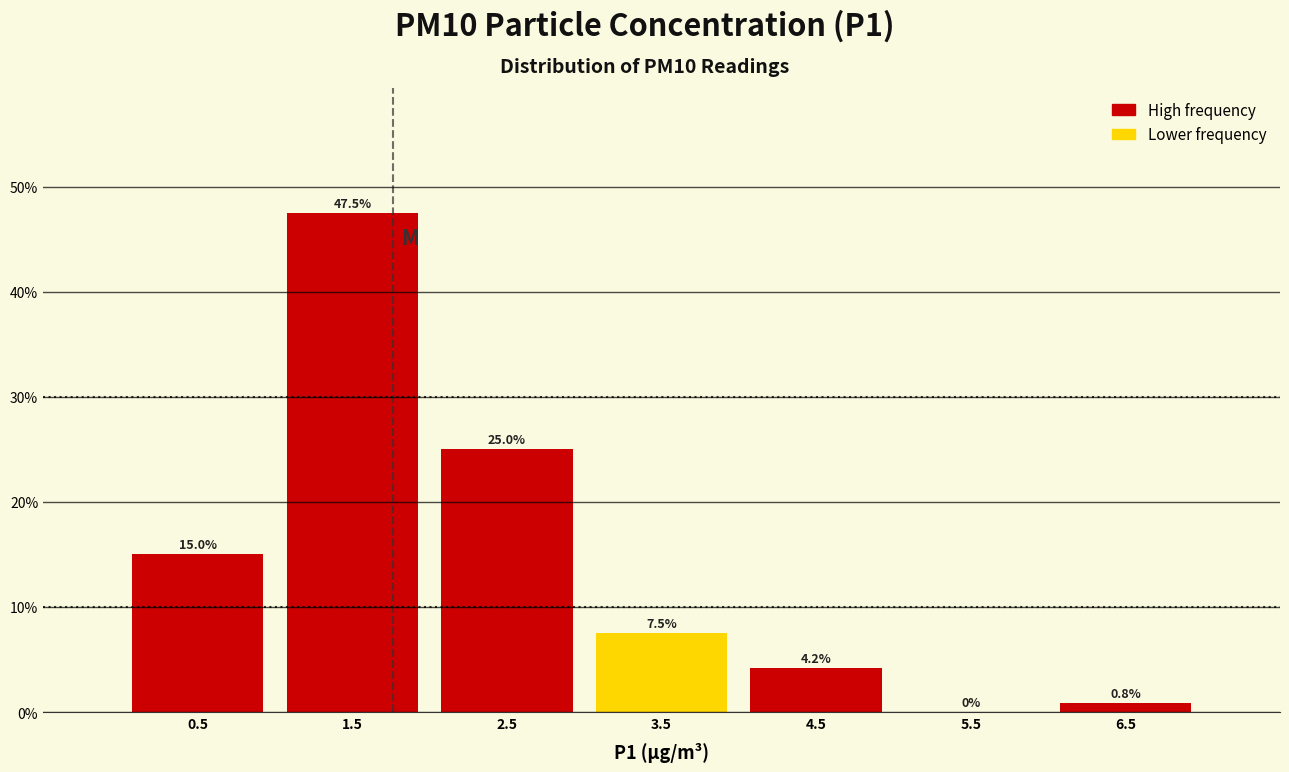

Which range on the x-axis has the tallest bar?

1 to 2